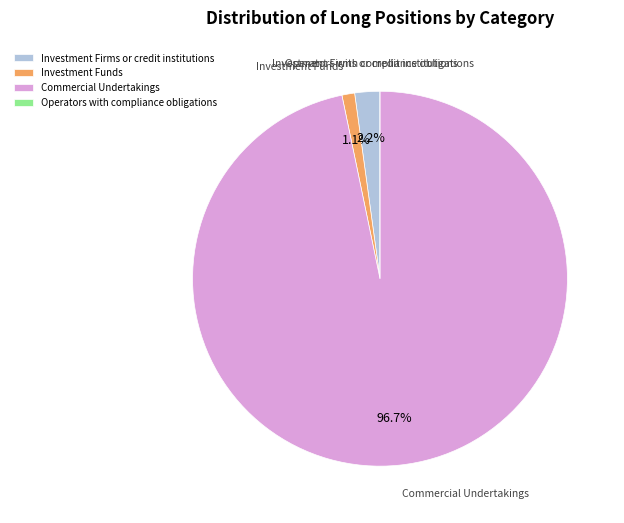

To the nearest percent, what is the average slice percentage?

25%